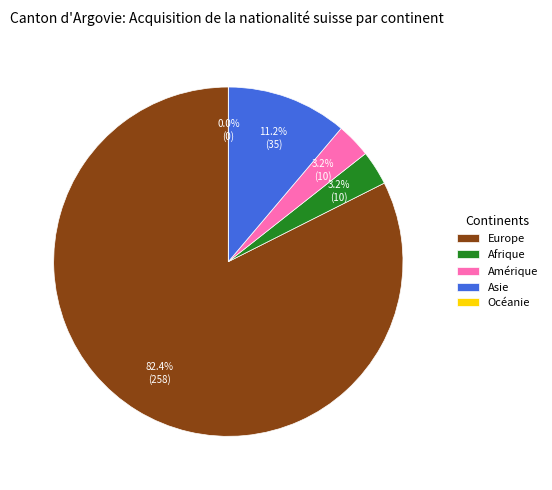

The Europe slice represents 82% of the pie. True or false?

True